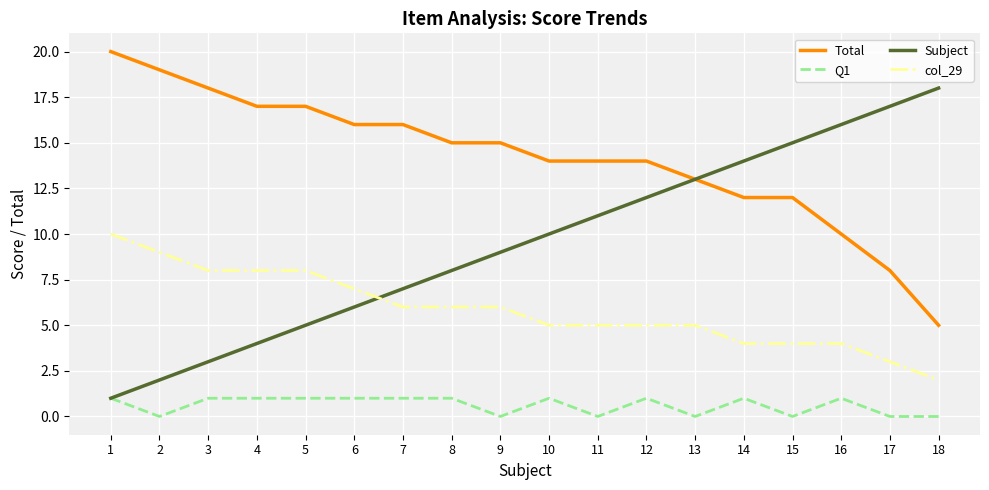

Where do col_29 and Subject first cross each other?

6 and 7